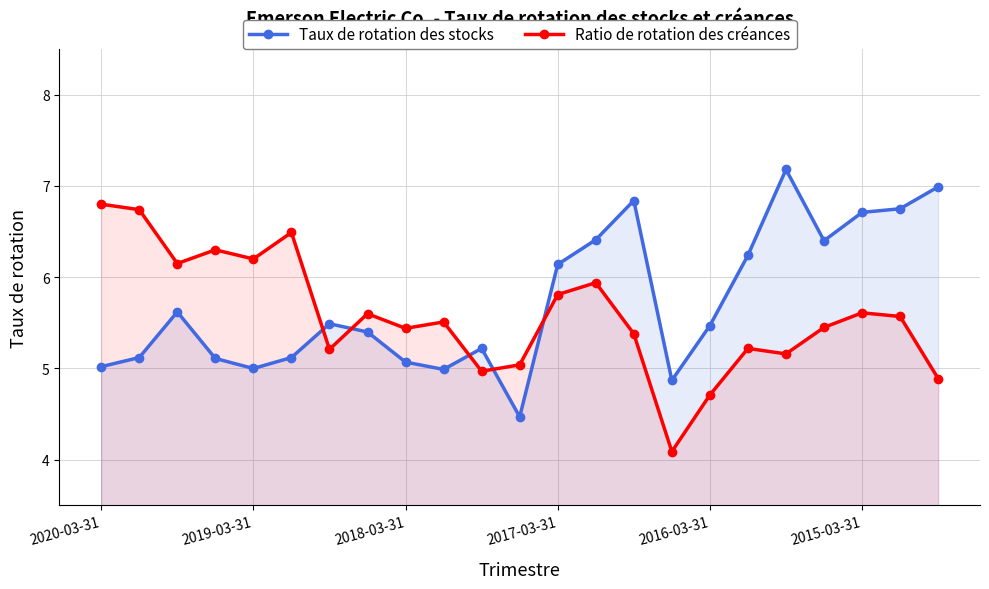

At which label does Ratio de rotation des créances first exceed 5?

2020-03-31